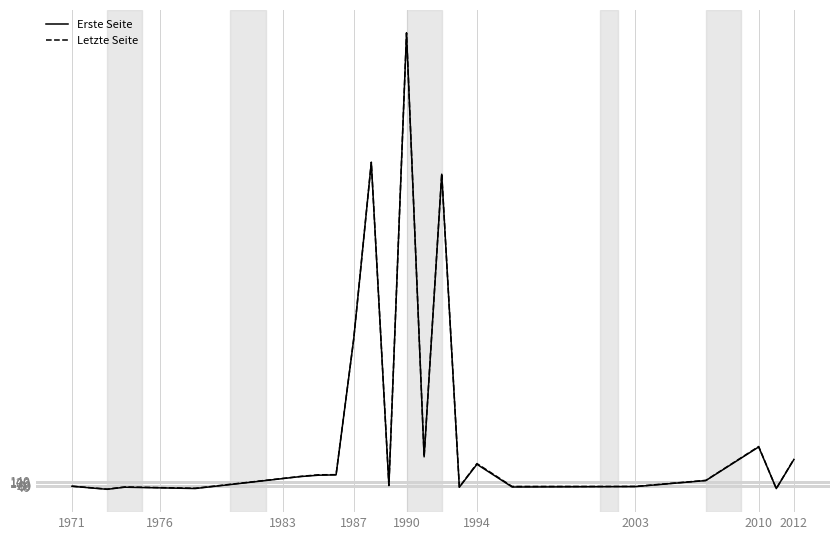

Which series has the largest range (max minus min)?

Letzte Seite